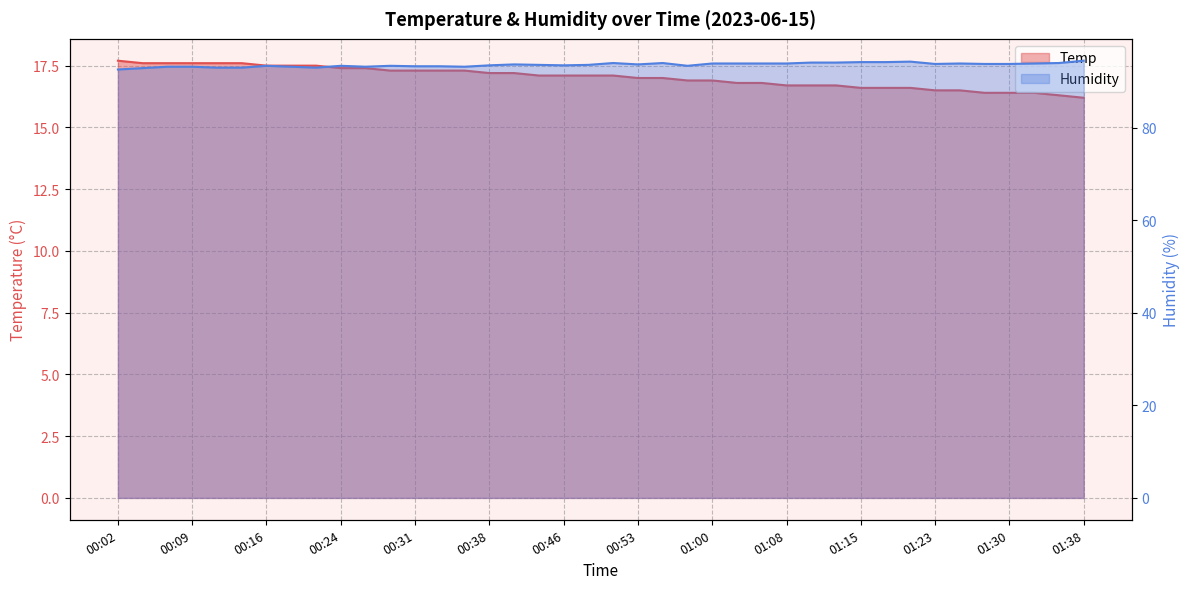

Where is the first local minimum for Humidity?

00:21